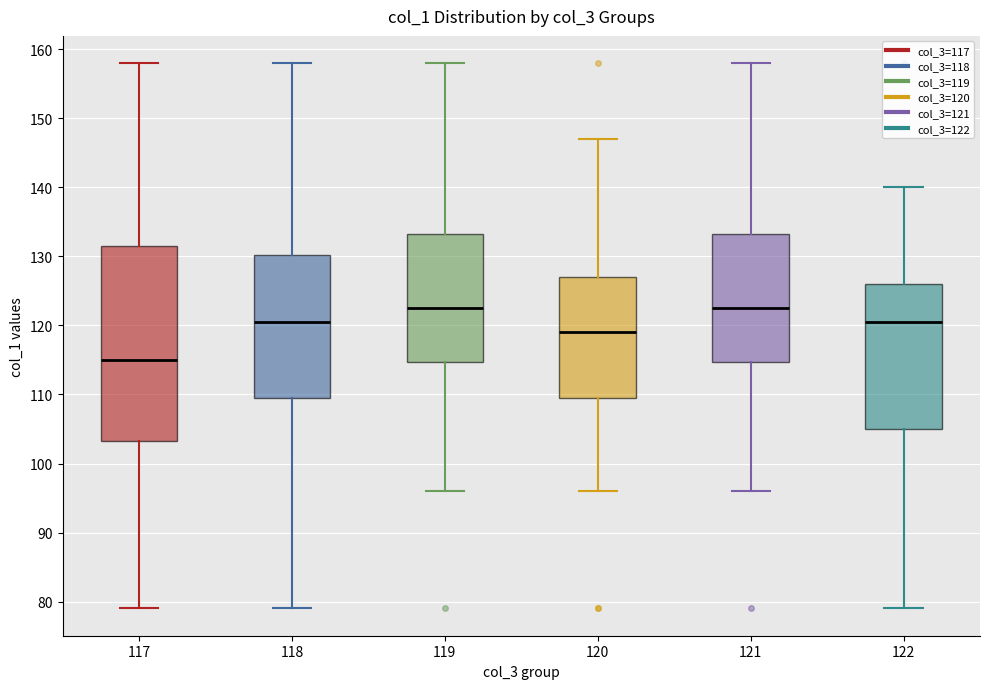

Reading left to right, read every box against the y-axis: the position of its median line, the range the box covers, and the ends of its whiskers. The values are not printed on the chart, so give them approximately, as read against the axis.

117: median 115, box 103 to 132, whiskers 79 to 158
118: median 121, box 110 to 130, whiskers 79 to 158
119: median 123, box 115 to 133, whiskers 96 to 158
120: median 119, box 110 to 127, whiskers 96 to 147
121: median 123, box 115 to 133, whiskers 96 to 158
122: median 121, box 105 to 126, whiskers 79 to 140